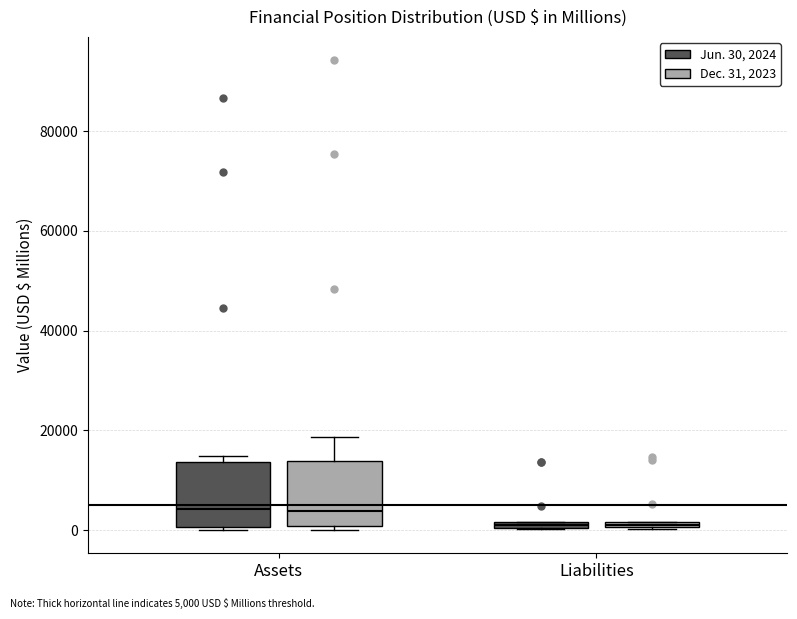

Where is the lower edge of the box for Liabilities (Dec. 31, 2023) on the y-axis? The values are not printed on the chart, so give them approximately, as read against the axis.

0